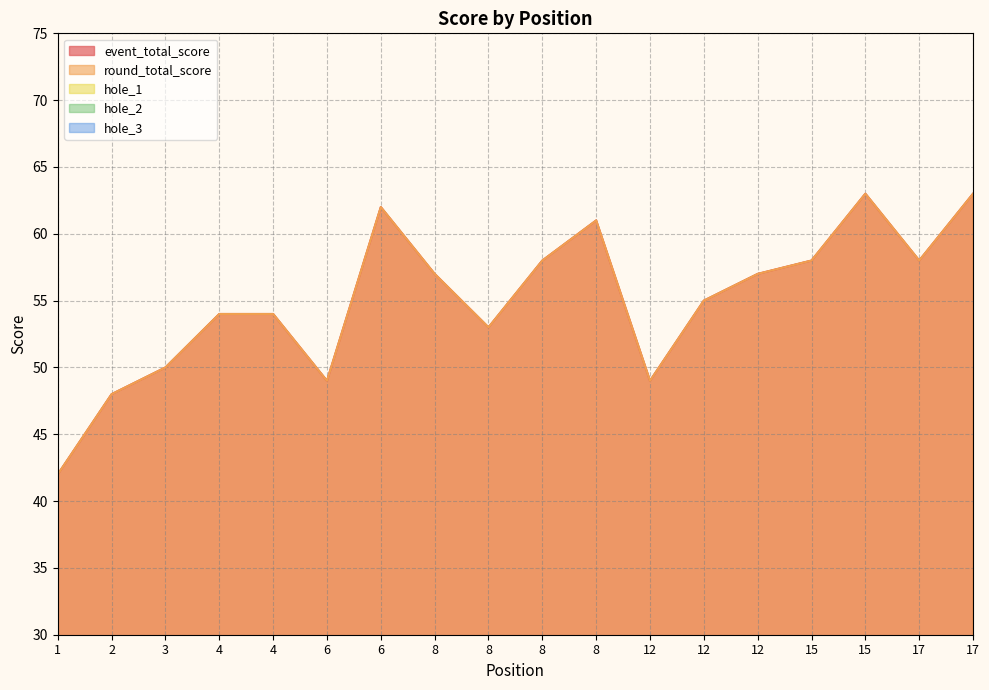

Read the hole_2 value at 17.

3